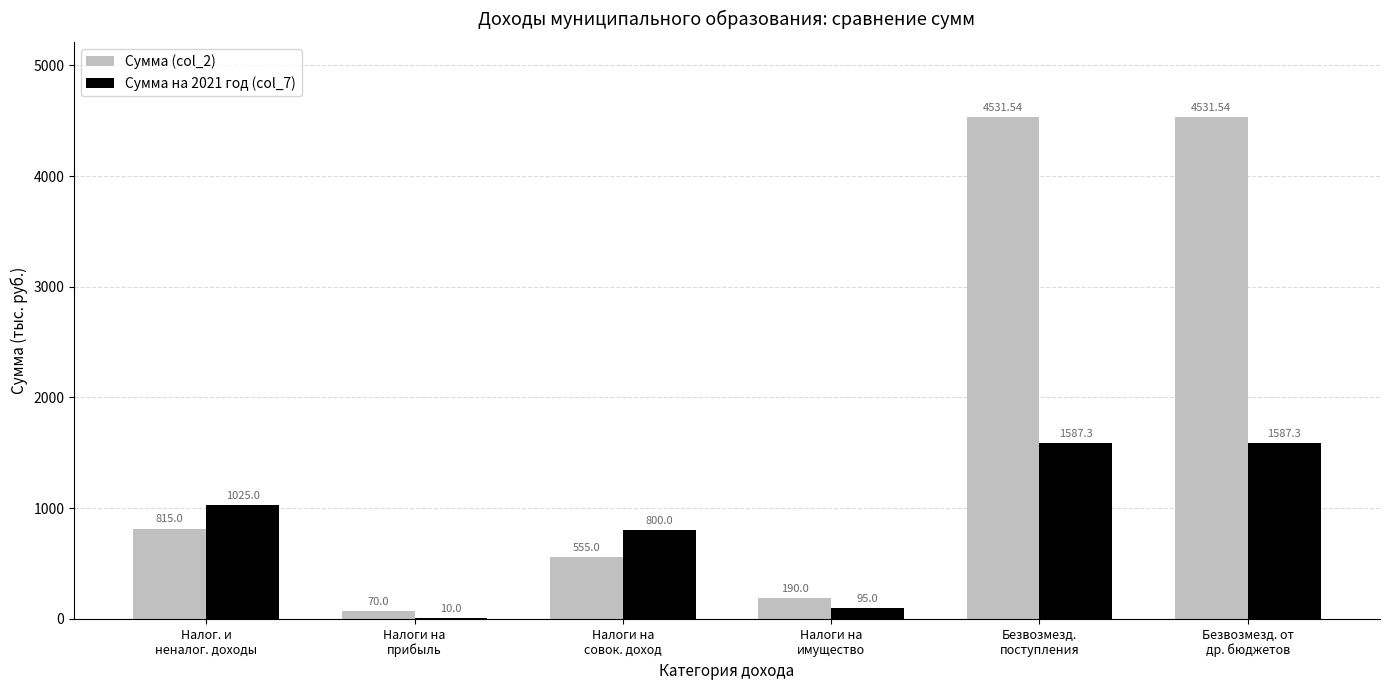

Which series has the largest total across all categories?

Сумма (col_2)